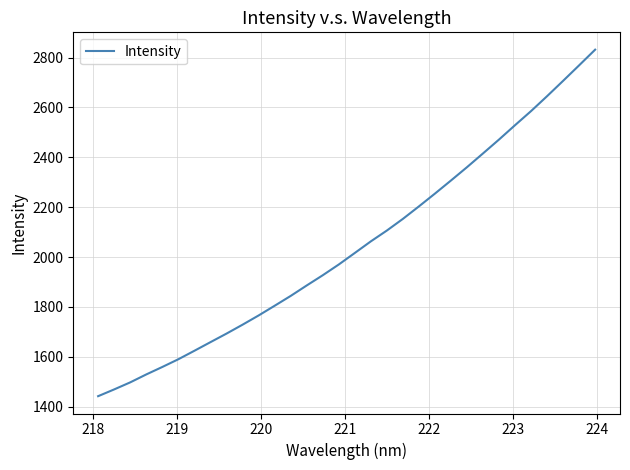

What is the smallest value displayed?

1442.1